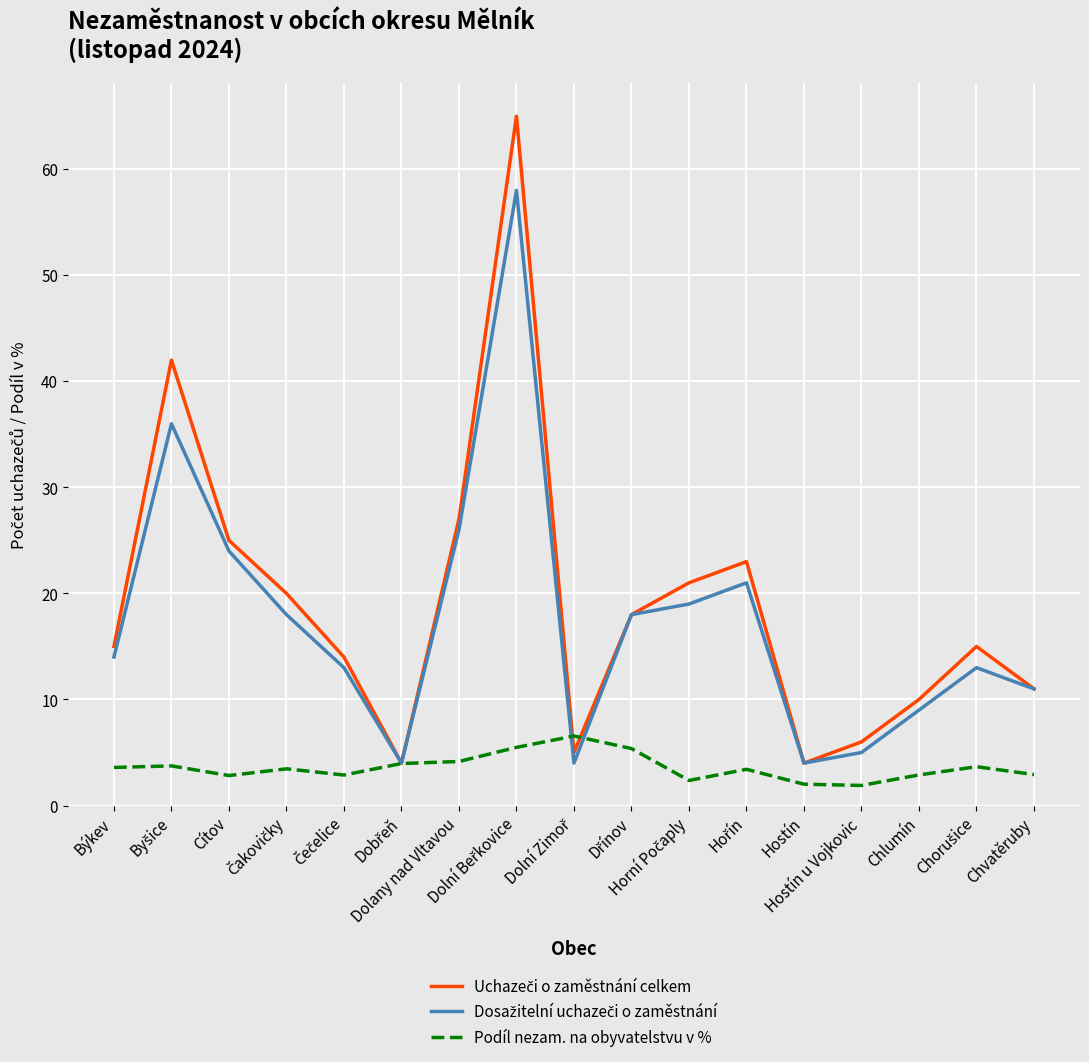

What is the minimum value shown in the chart?

1.9